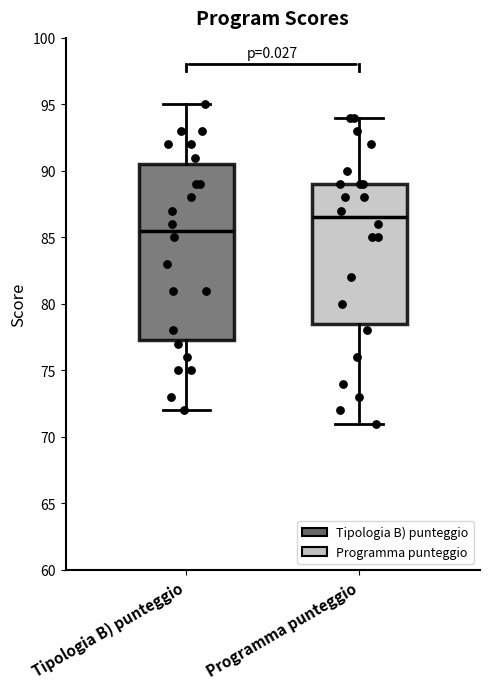

Where does the lower whisker of the box for Programma punteggio end on the y-axis? The values are not printed on the chart, so give them approximately, as read against the axis.

71.0